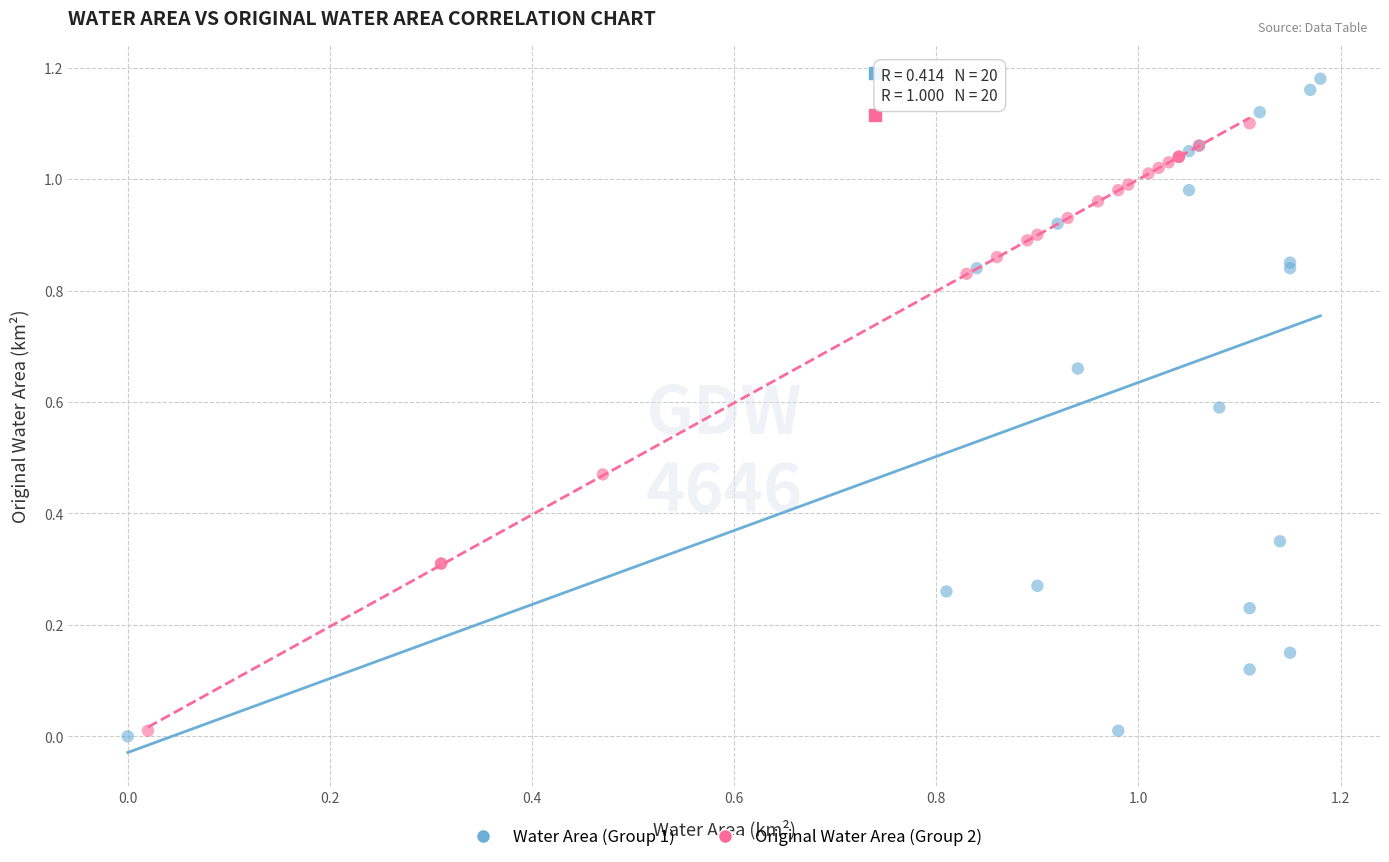

Which series has the widest spread of Y values?

Water Area (Group 1)